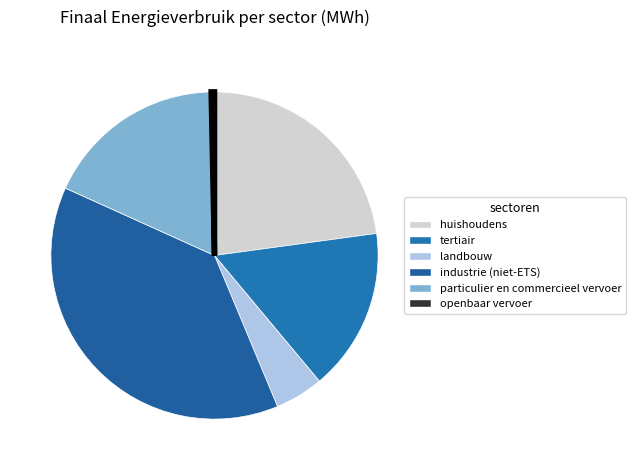

How many slices are in this pie chart?

6